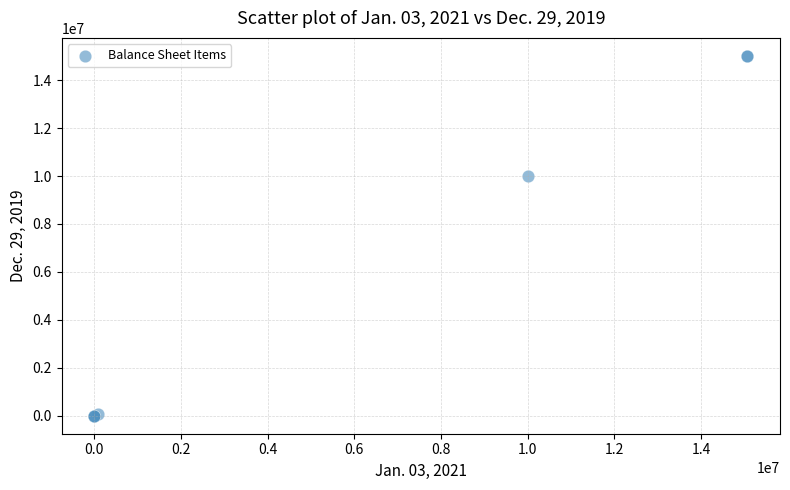

What Y value in the scatter plot is closest to 7505838?

10000000